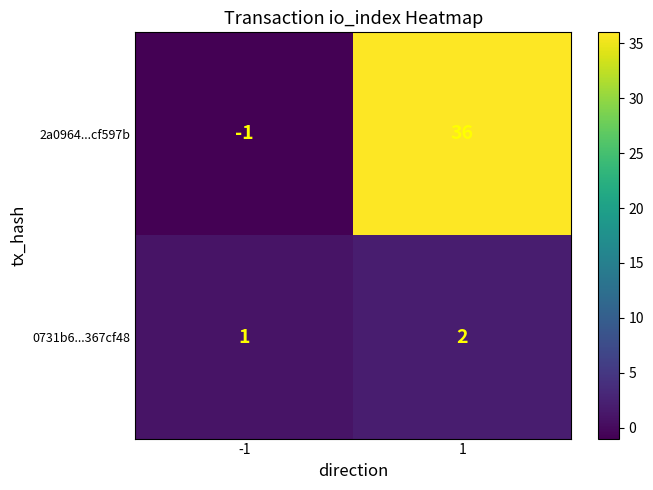

The value of 0731b6...367cf48 at -1 is 1. True or false?

True